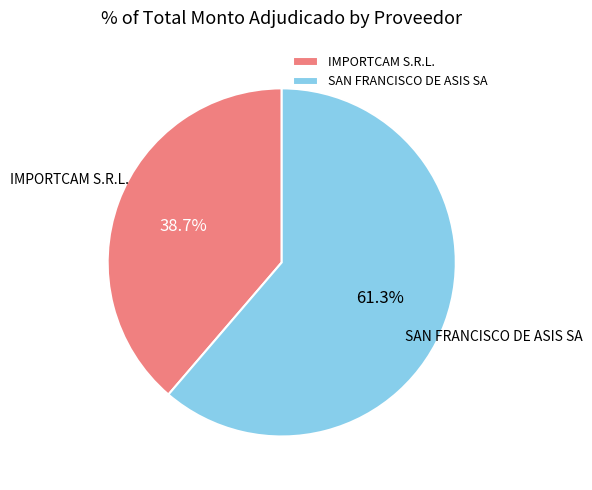

To the nearest percent, what is the average slice percentage?

50%